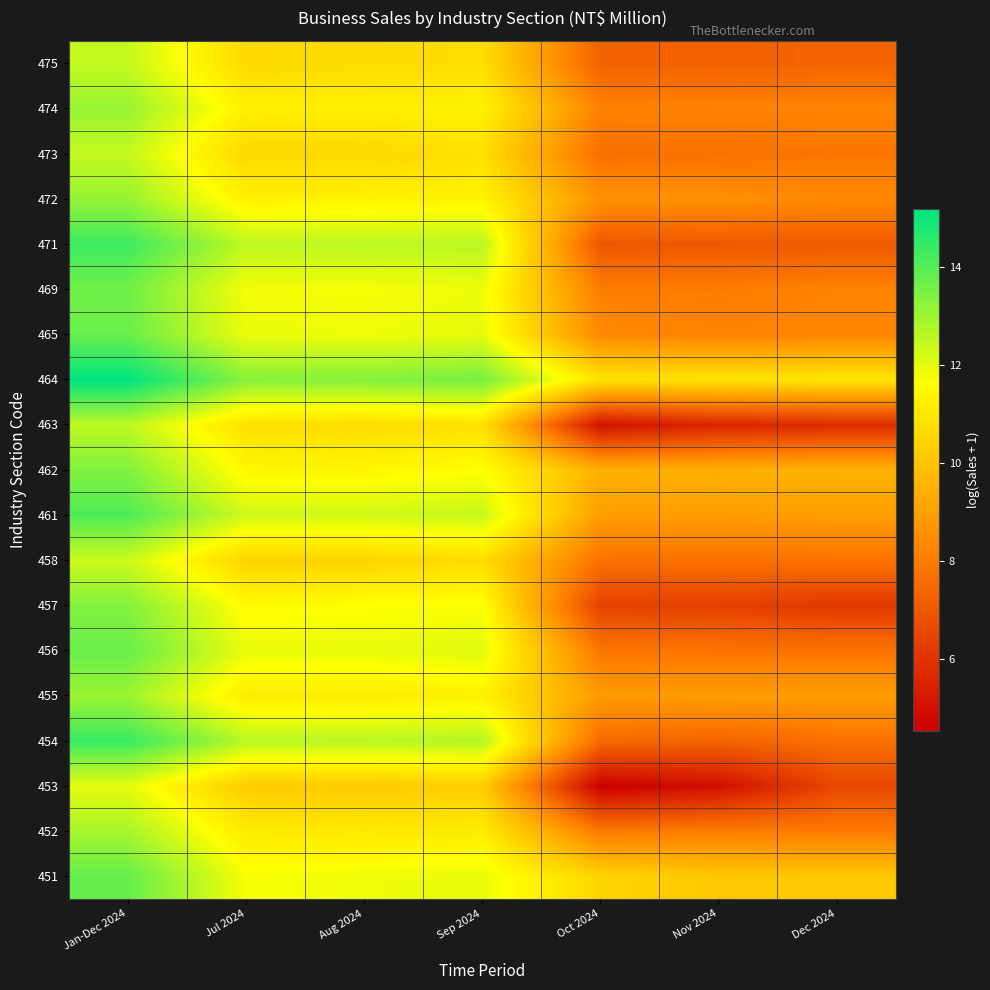

Count the number of categories in the chart.

7